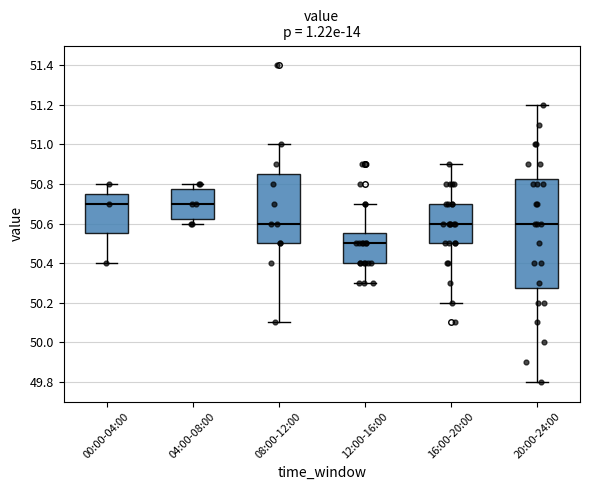

Where is the upper edge of the box for 08:00-12:00 on the y-axis? The values are not printed on the chart, so give them approximately, as read against the axis.

50.86